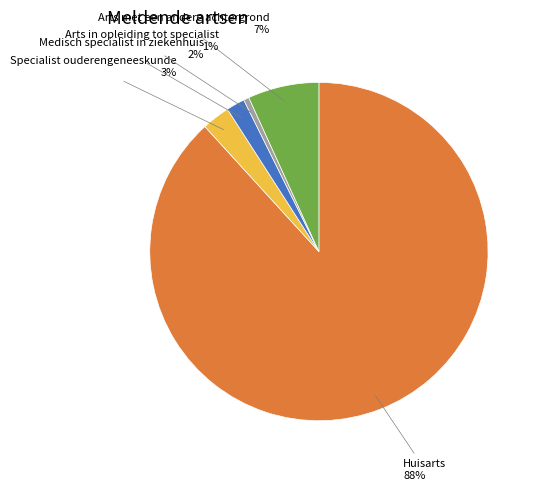

To the nearest percent, what is the average slice percentage?

20%